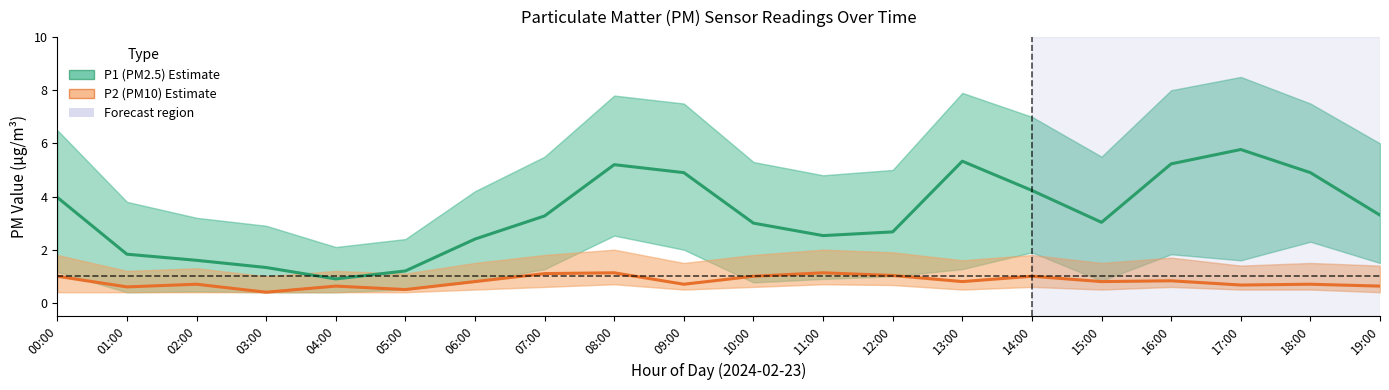

True or false: P1 (PM2.5) has a value of 4.9 at 18:00.

True